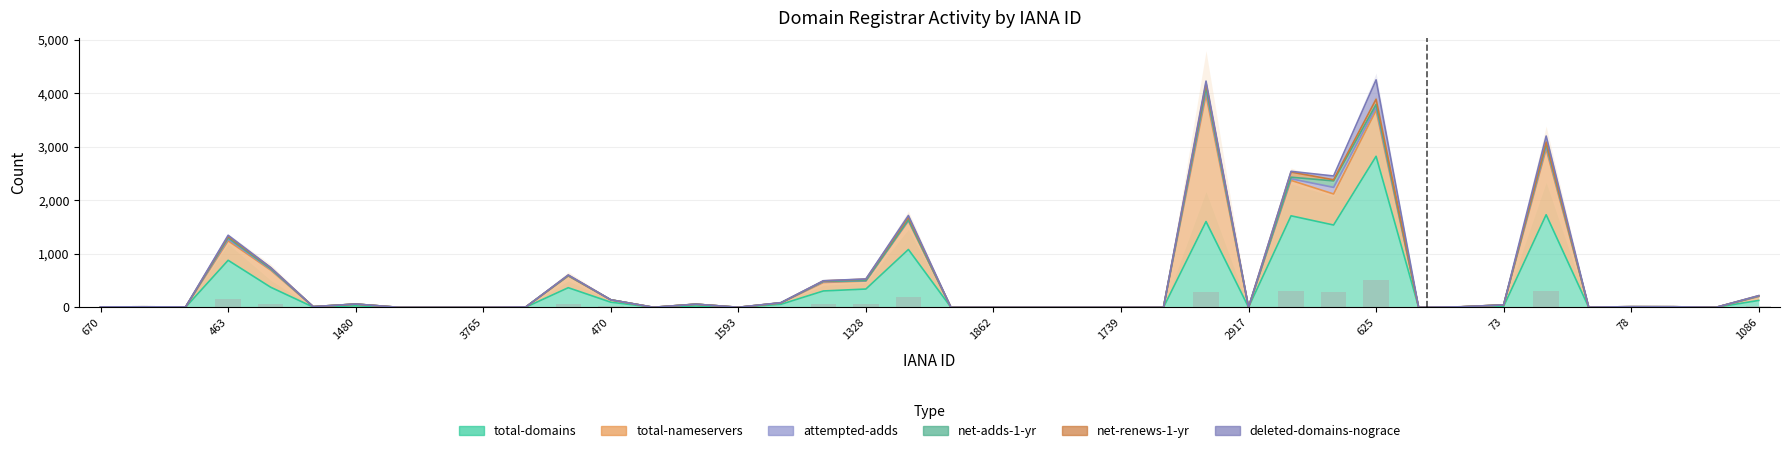

Where is total-nameservers nearest to the value 1182?

303